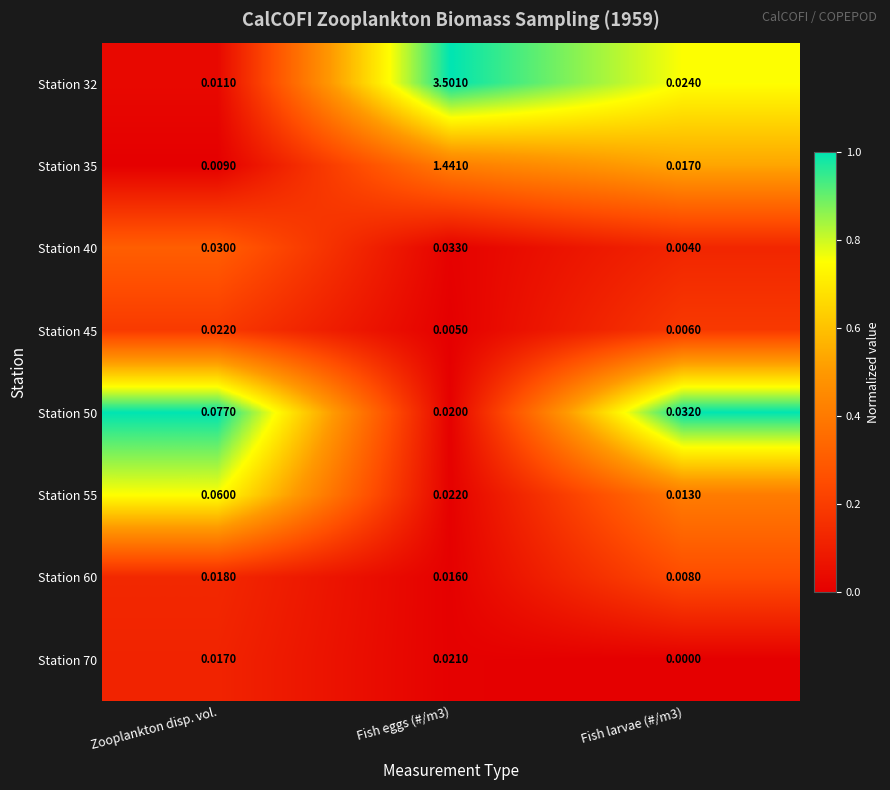

Which series has the largest range (max minus min)?

Station 32